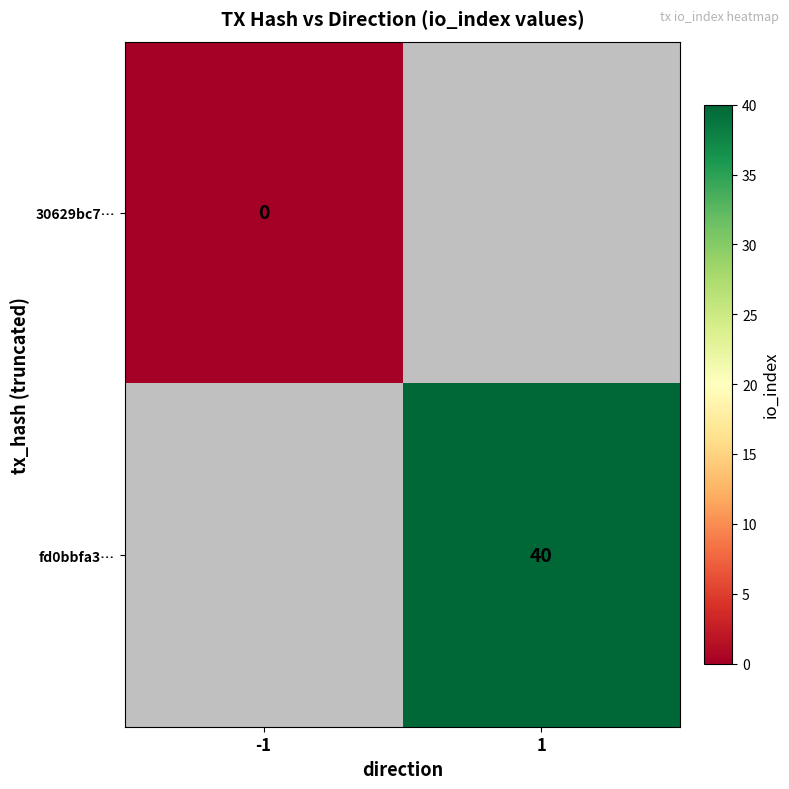

Is the value of fd0bbfa3… at 1 greater than the value of 30629bc7… at -1?

Yes